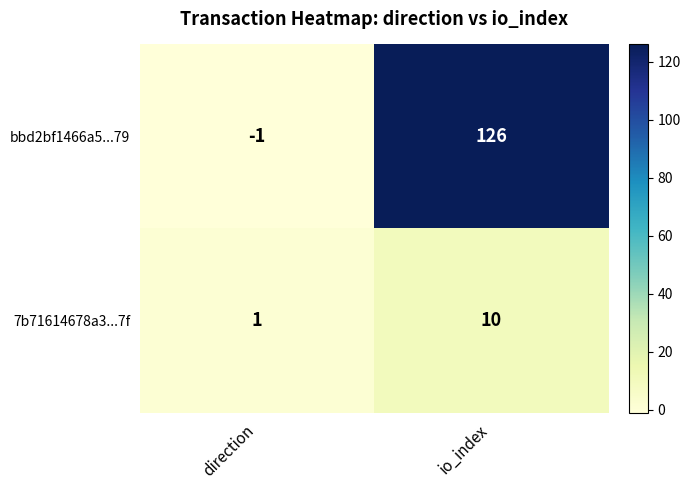

True or false: 7b71614678a3...7f has a value of 6 at io_index.

False